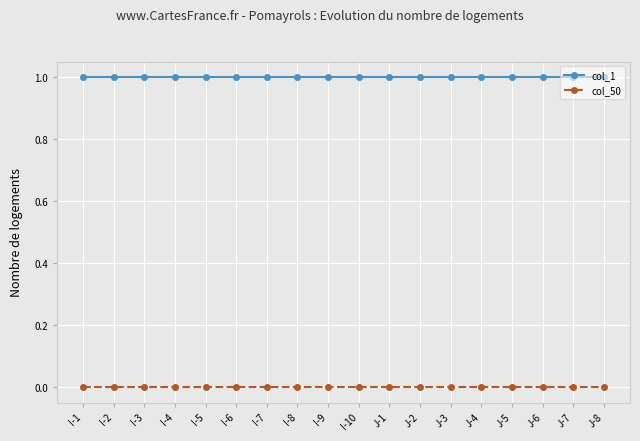

What is the value of the col_1 point at the 7th from the left?

1